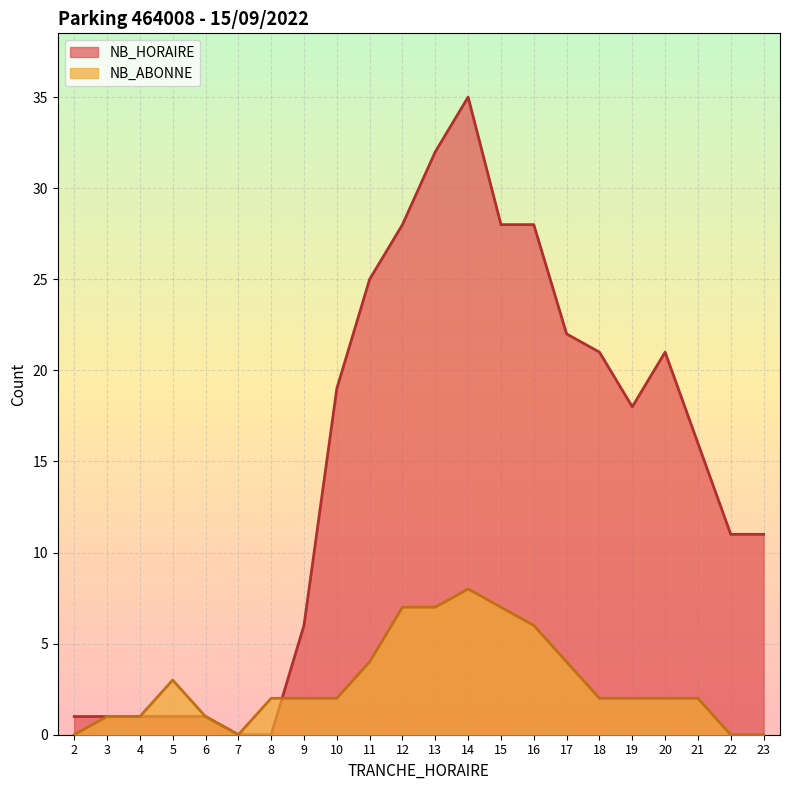

List the labels in order of NB_ABONNE value, largest first.

14, 12, 13, 15, 16, 11, 17, 5, 8, 9, 10, 18, 19, 20, 21, 3, 4, 6, 2, 7, 22, 23